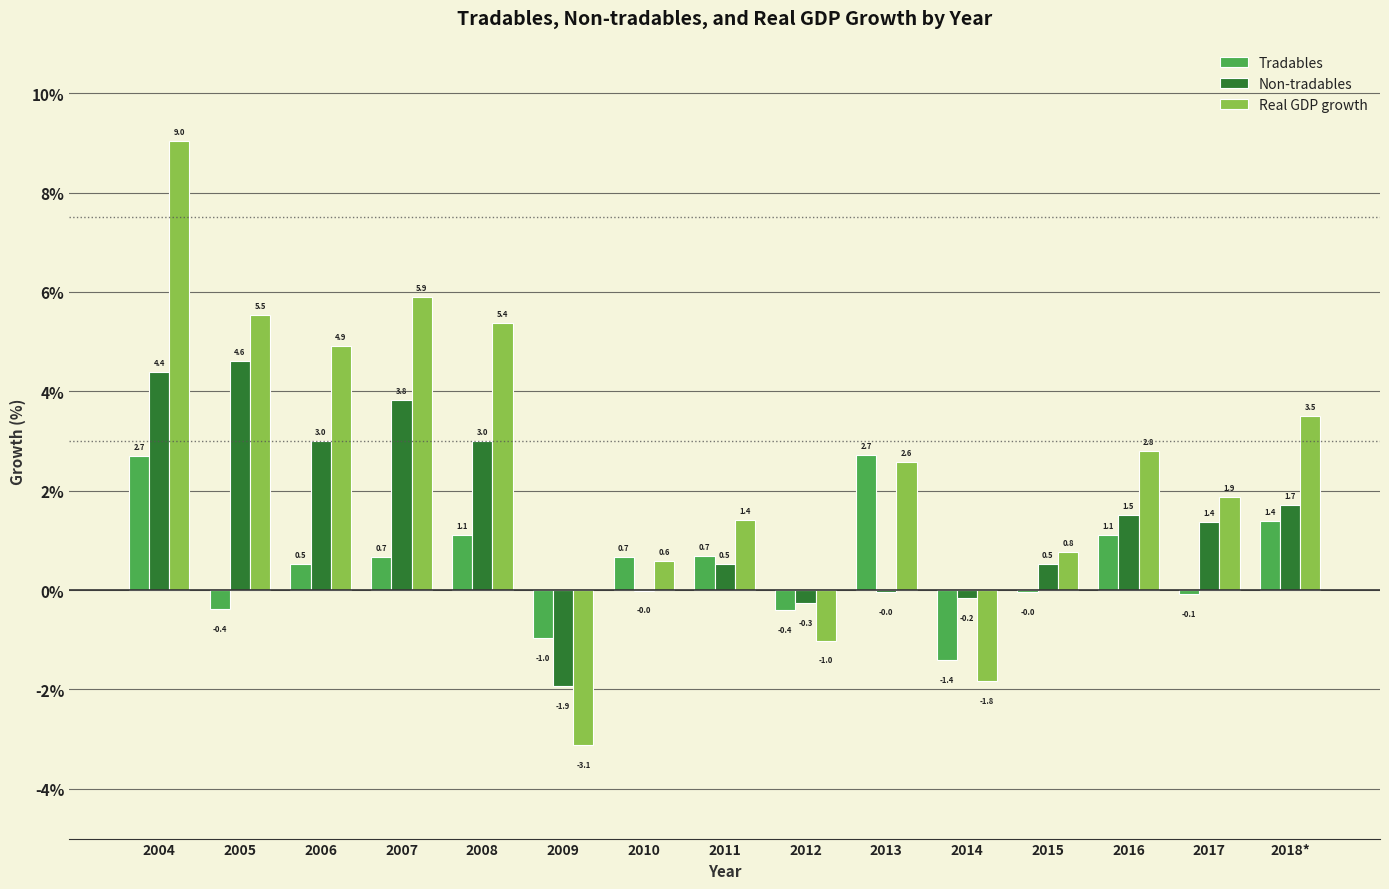

What is the maximum value for Tradables?

2.7